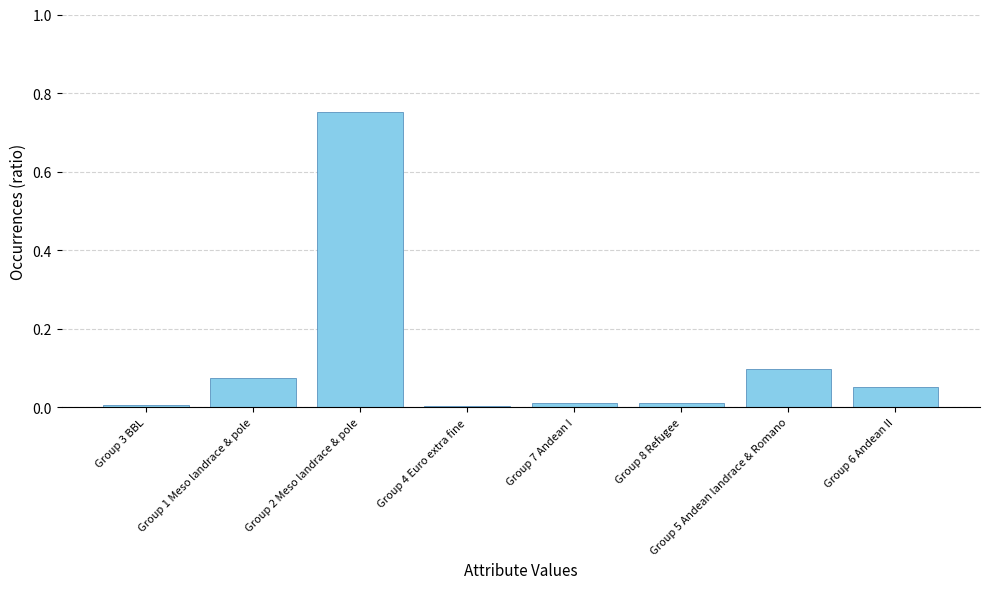

True or false: the data shows 0.0 at Group 6 Andean II.

False